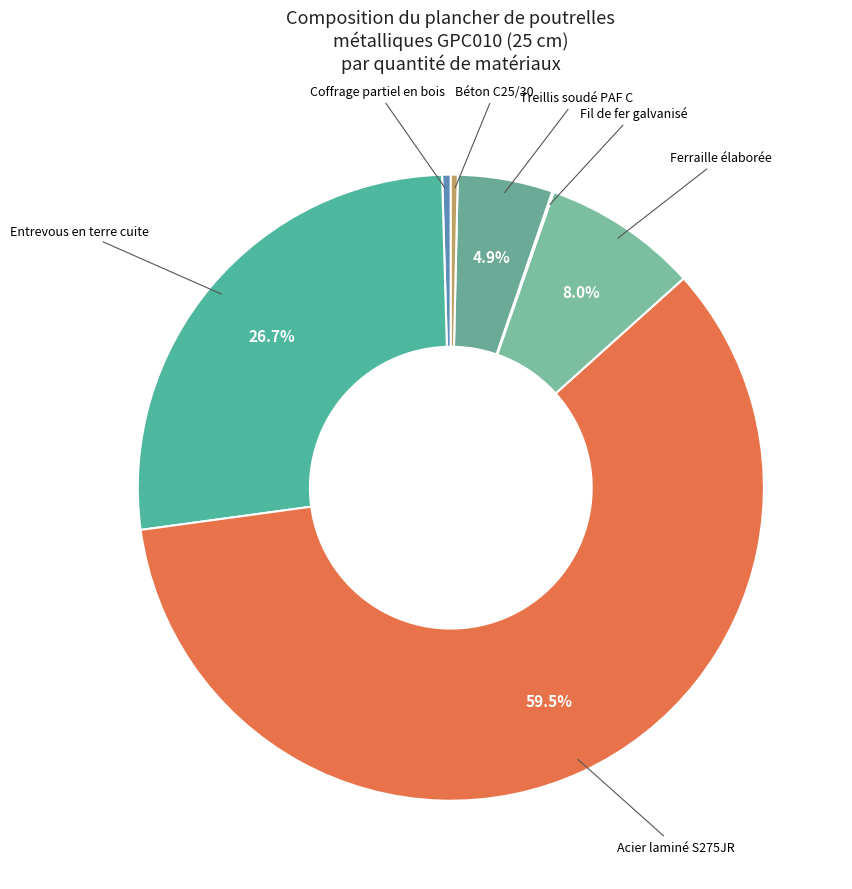

What is the ratio of the value at Béton C25/30 to the value at Treillis soudé PAF C?

0.1